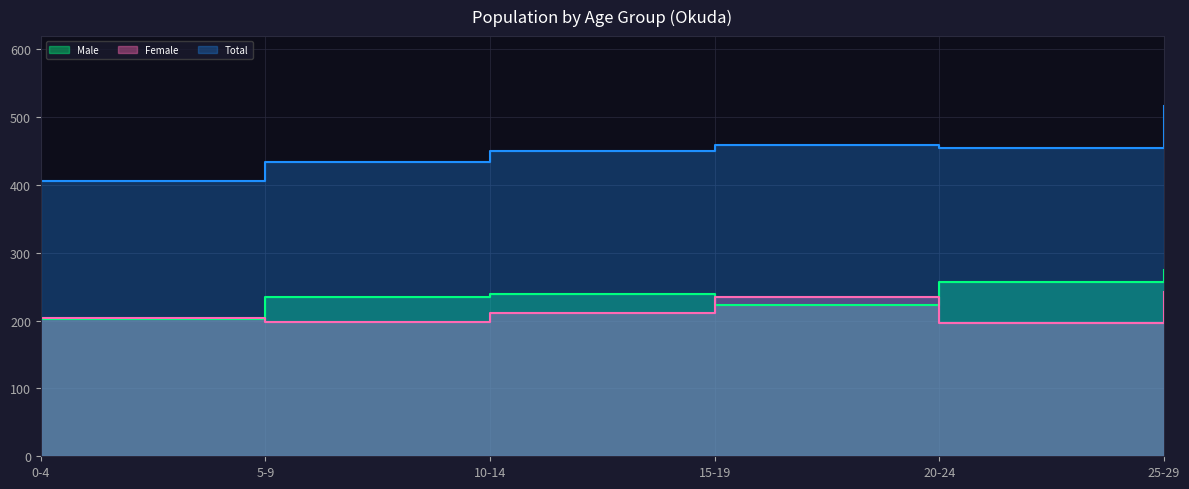

How many lines are shown in the chart?

3